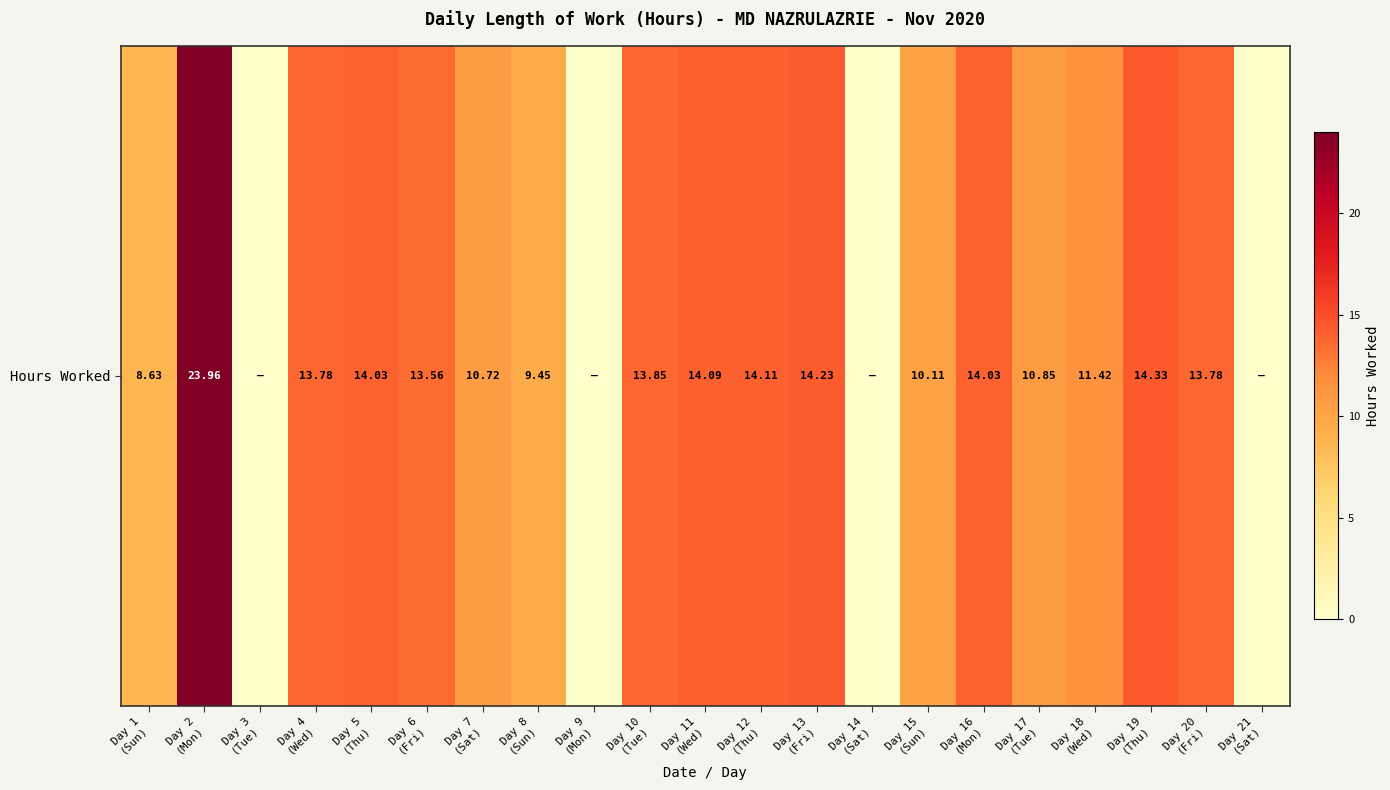

Reading left to right, transcribe all the data shown in this chart.

8.6	24.0	0.0	13.8	14.0	13.6	10.7	9.4	0.0	13.8	14.1	14.1	14.2	0.0	10.1	14.0	10.8	11.4	14.3	13.8	0.0